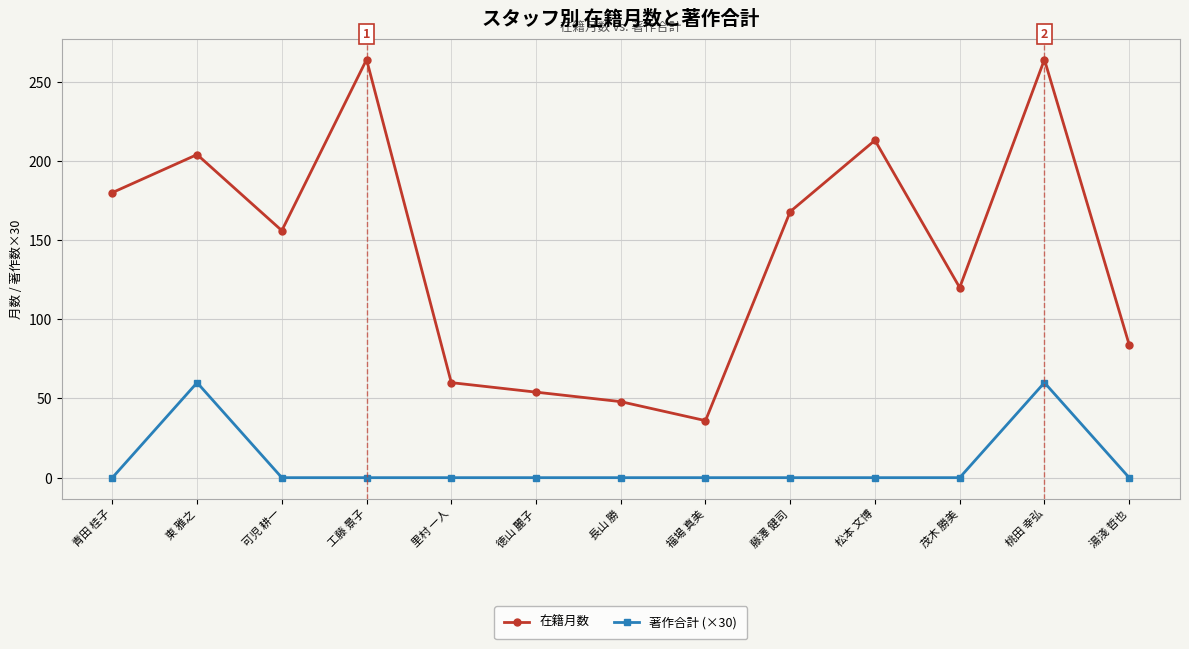

Which series changed the most between 可児 耕一 and 桃田 幸弘?

在籍月数